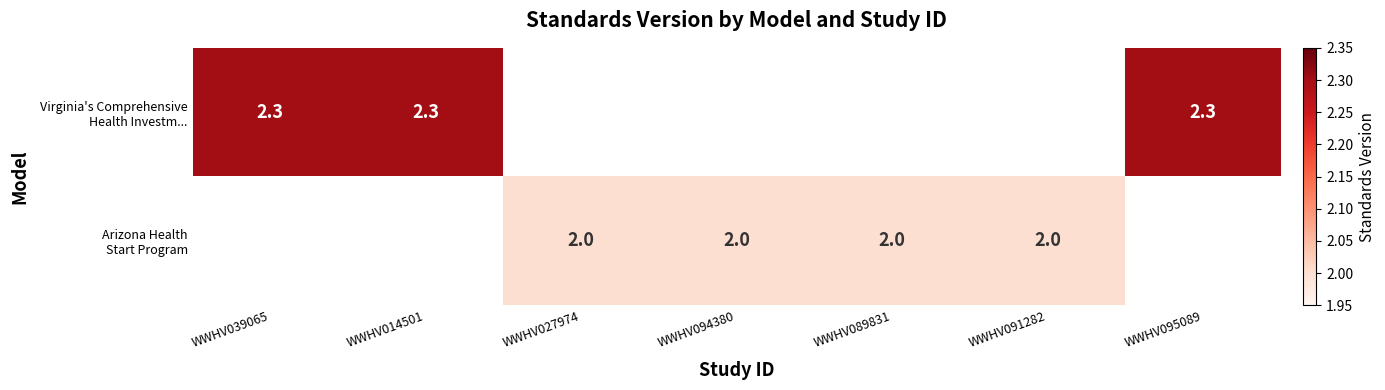

Which series has the largest range (max minus min)?

Virginia's Comprehensive Health Investm...